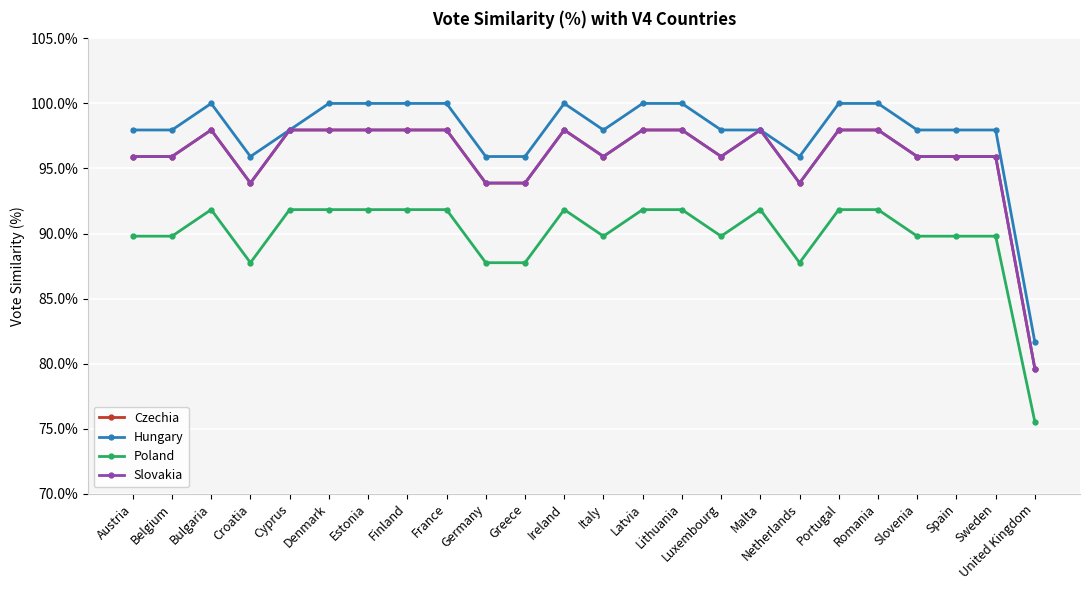

Count the Slovakia values in the range 0 to 1.

24